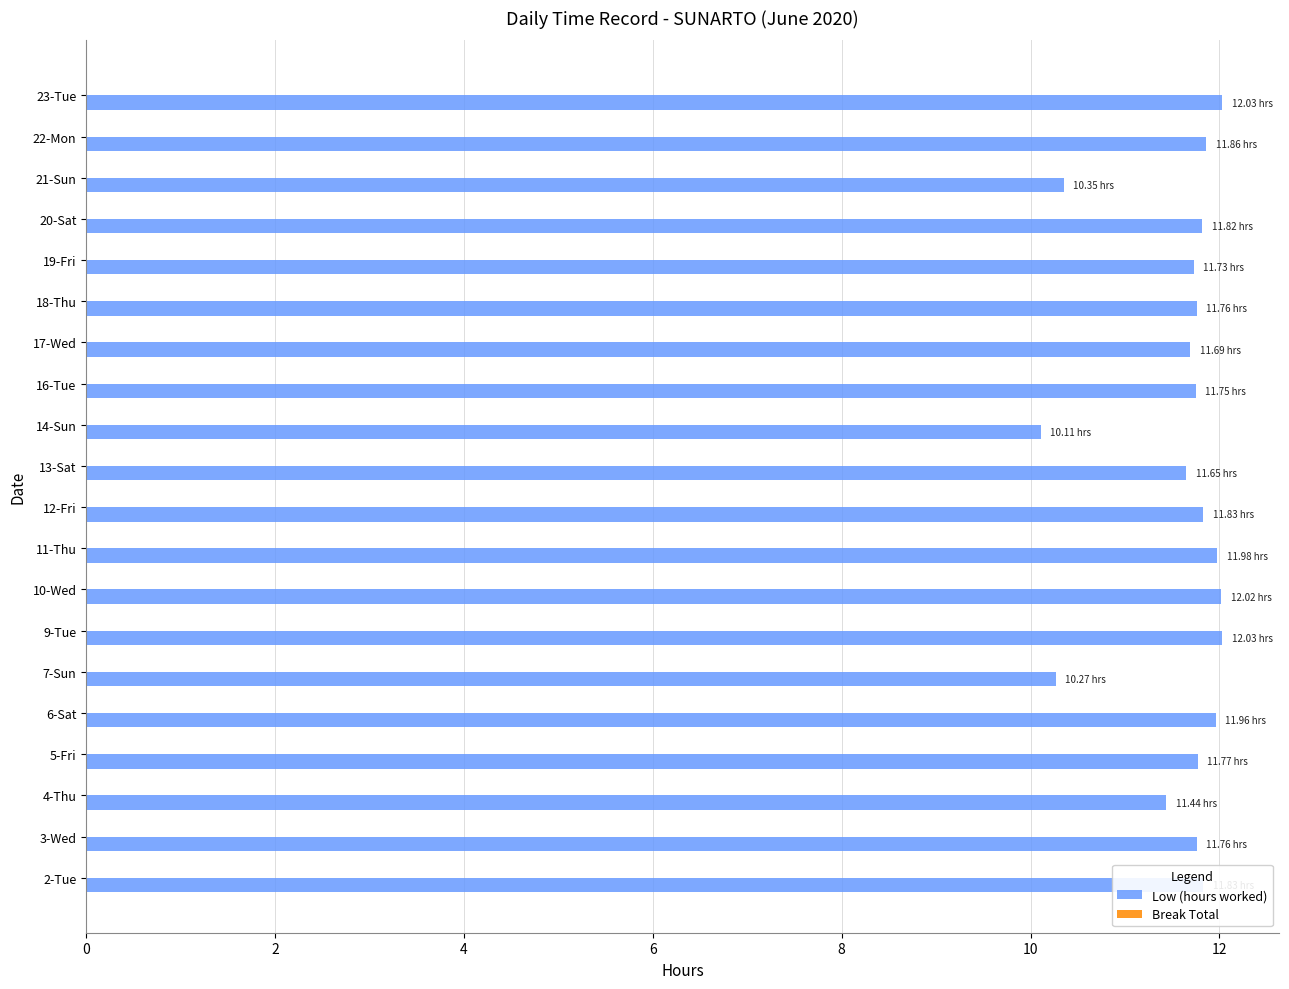

Approximately how many times larger is the value at 11-Thu compared to 23-Tue?

1.0